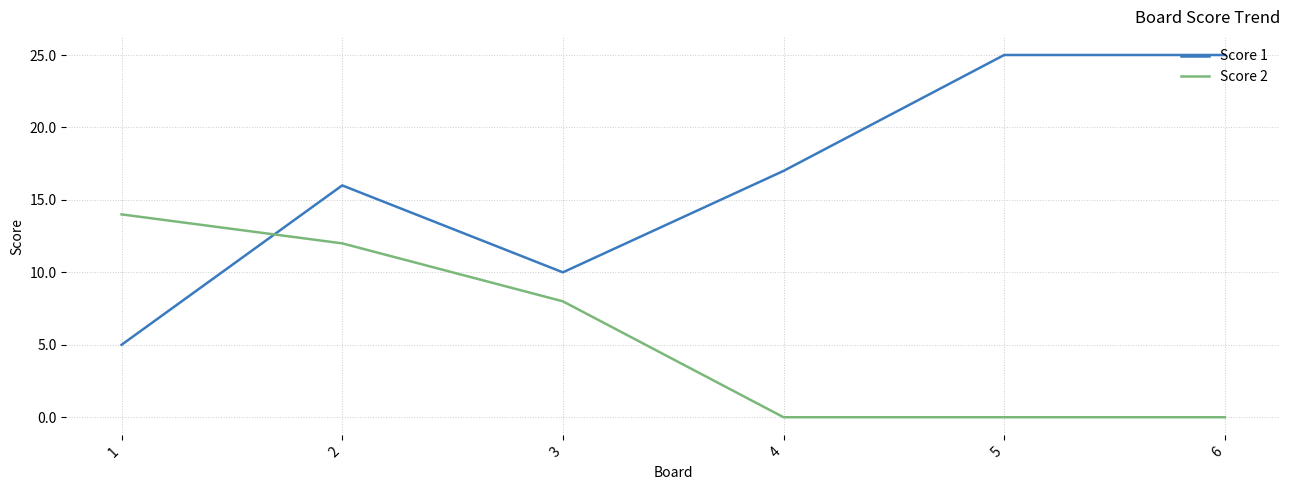

True or false: Score 1 has a value of 25 at 6.

True